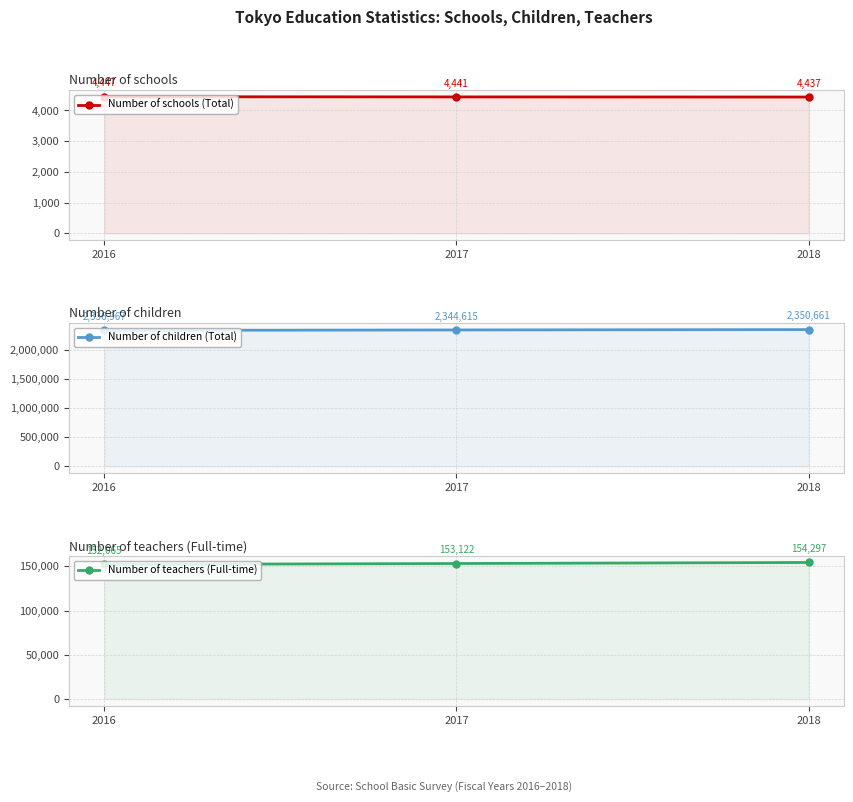

What is the value of the Number of children (Total) point at the 3rd from the left?

2350661